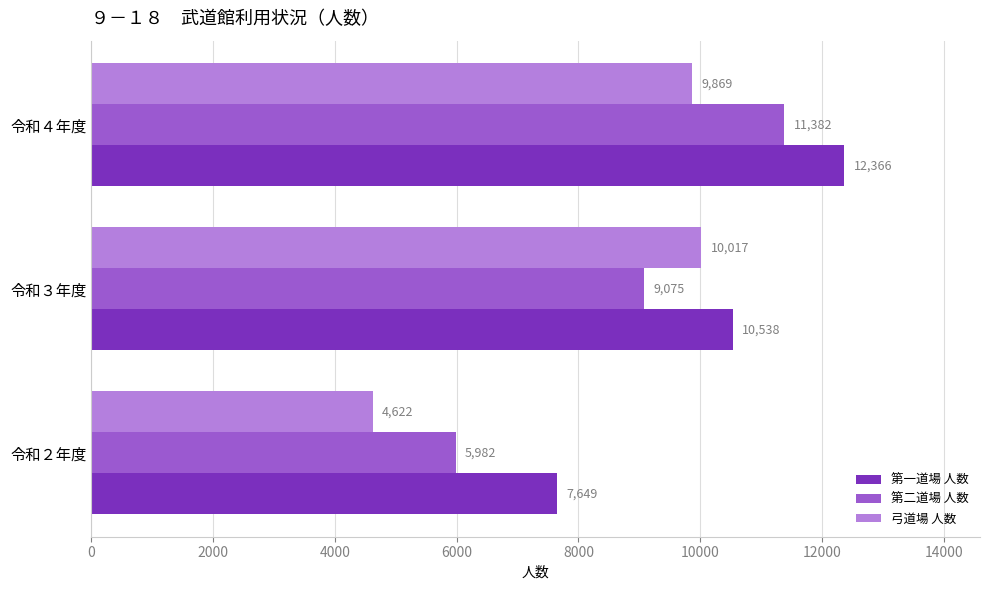

What is the sum of all 第一道場 人数 values?

30553